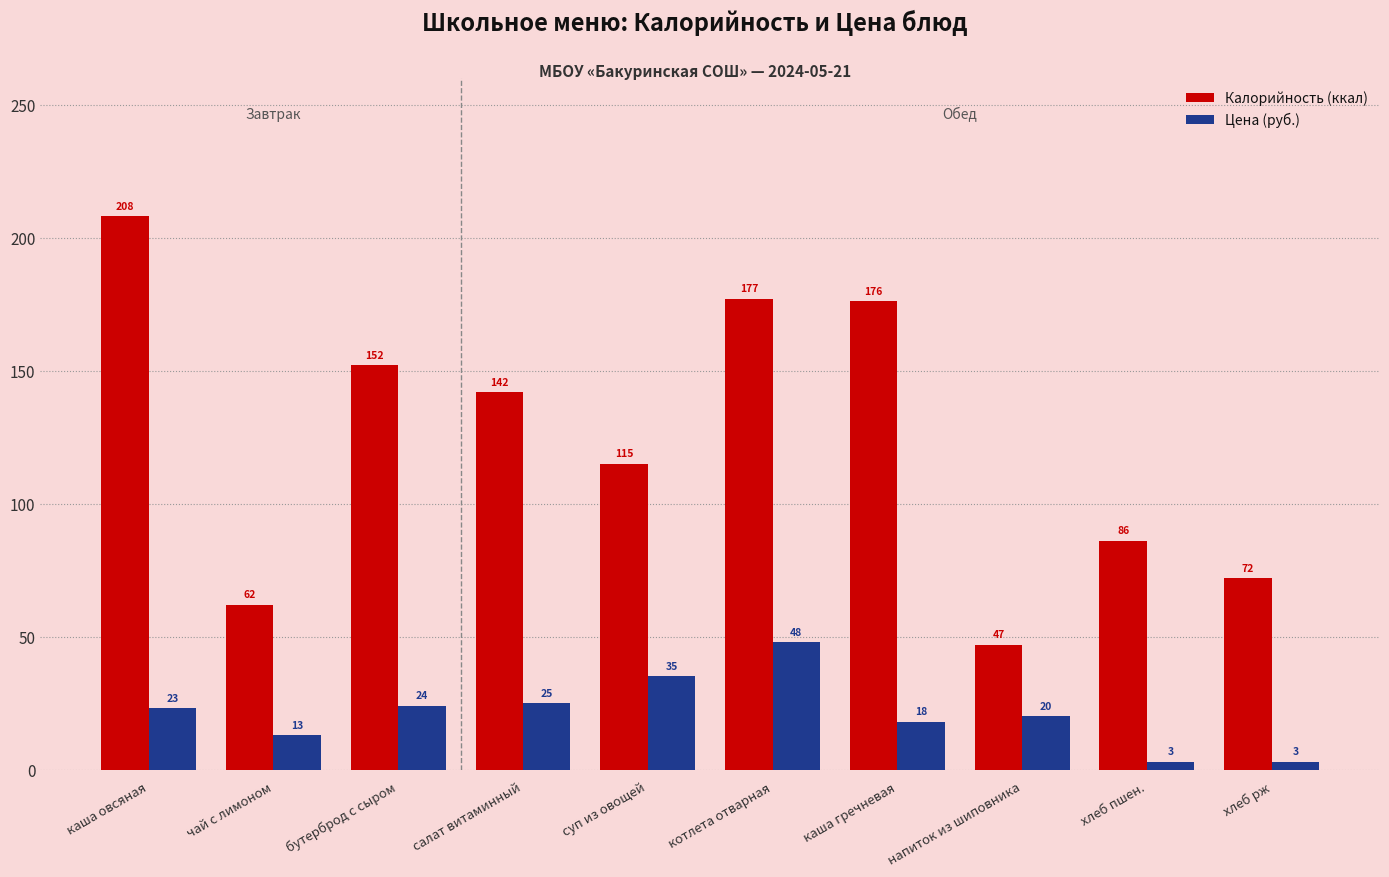

What is the value of the Калорийность (ккал) bar at the 2nd from the left?

62